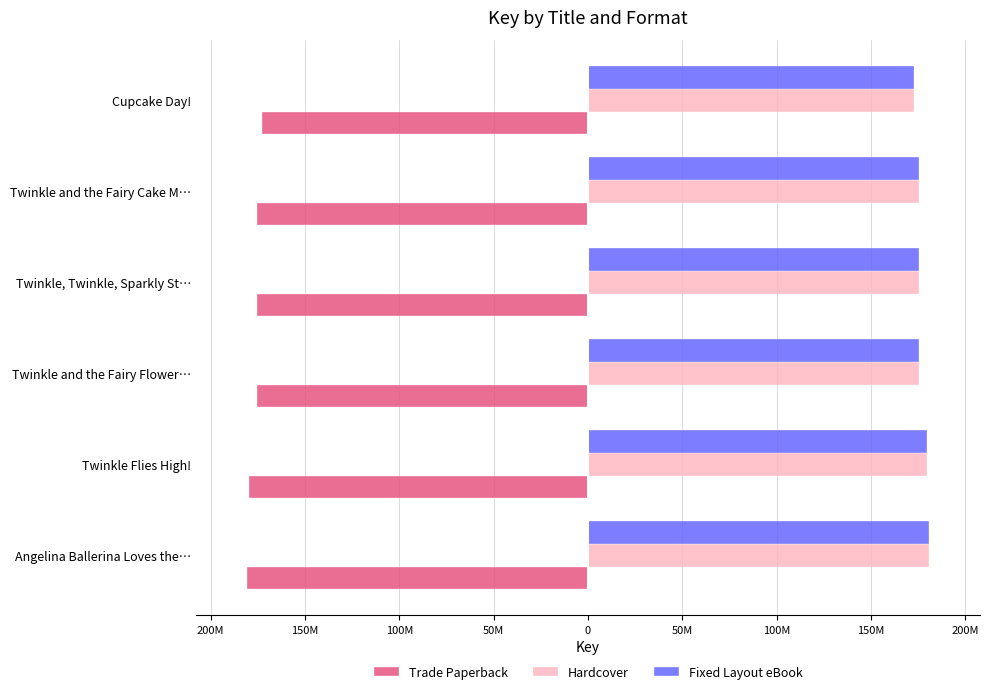

What is the difference between the maximum and minimum values in the Trade Paperback series?

7770090